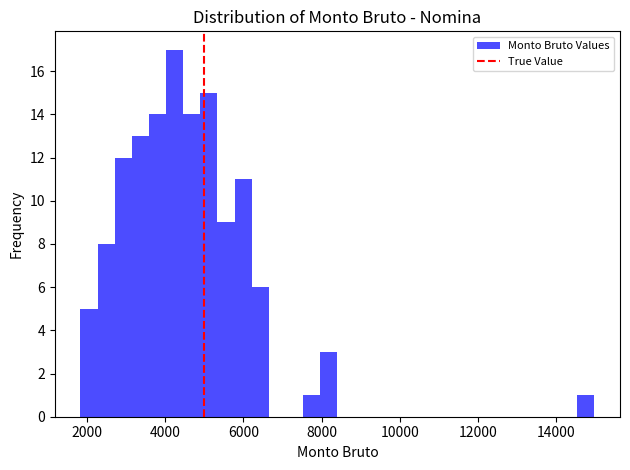

Around what value on the x-axis is the tallest bar? Give the approximate position of its centre, as read against the axis.

4200